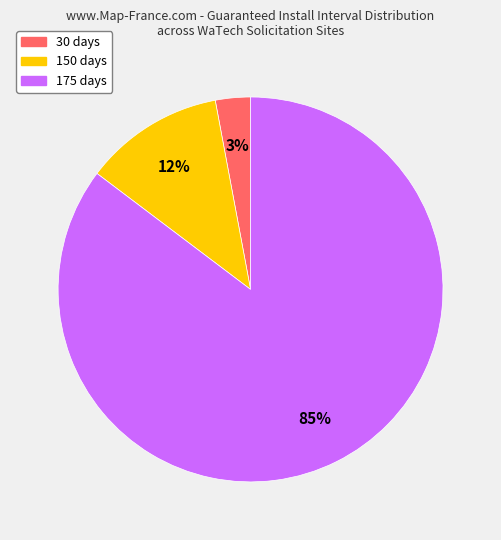

Which category has the biggest portion of the pie?

175 days